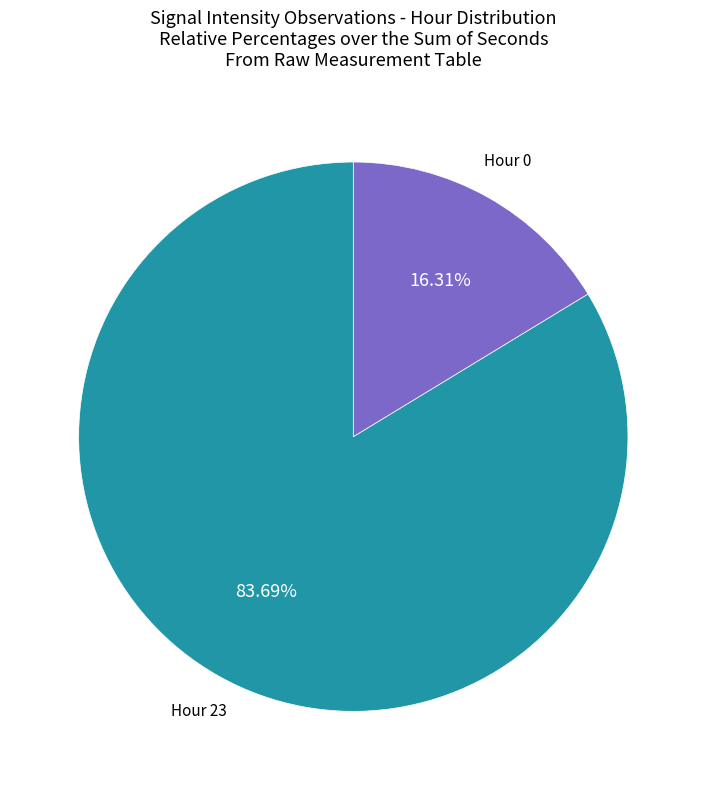

Is there any slice that represents more than half of the pie?

Yes